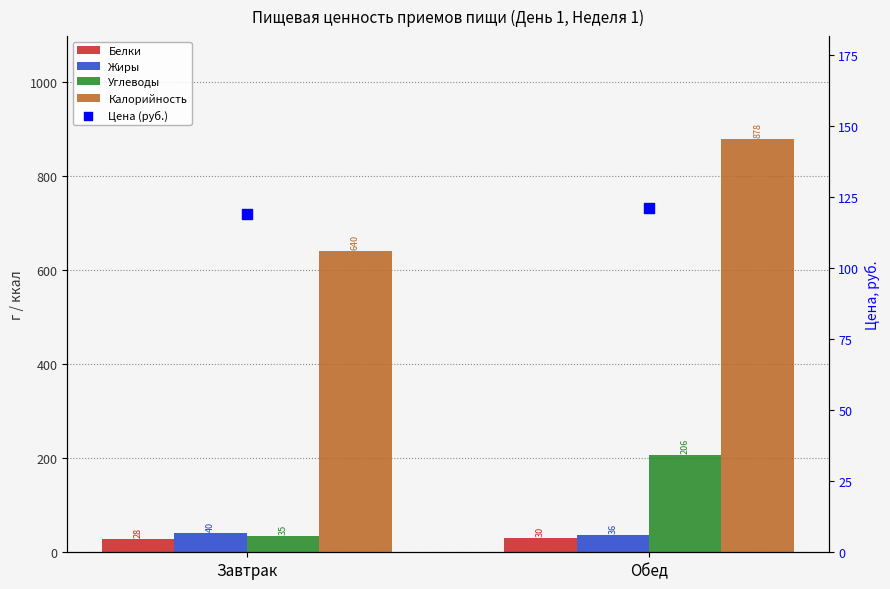

At which category is the sum across all series the highest?

Обед